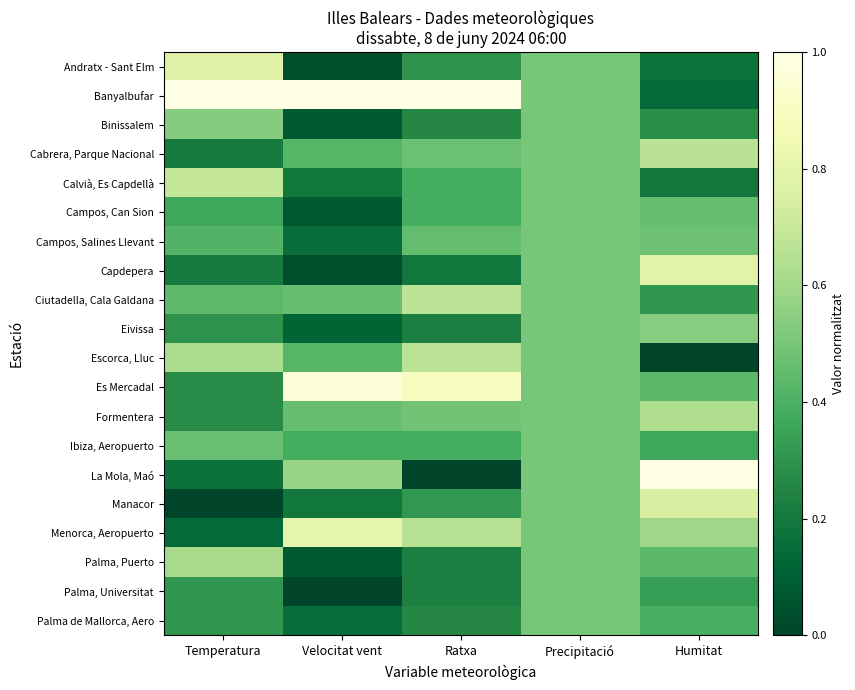

Reading left to right, what are all the values shown in this chart?

Andratx - Sant Elm: Temperatura=0.8	Velocitat vent=0.0	Ratxa=0.3	Precipitació=0.5	Humitat=0.2
Banyalbufar: Temperatura=1.0	Velocitat vent=1.0	Ratxa=1.0	Precipitació=0.5	Humitat=0.1
Binissalem: Temperatura=0.5	Velocitat vent=0.1	Ratxa=0.3	Precipitació=0.5	Humitat=0.3
Cabrera, Parque Nacional: Temperatura=0.2	Velocitat vent=0.4	Ratxa=0.5	Precipitació=0.5	Humitat=0.7
Calvià, Es Capdellà: Temperatura=0.7	Velocitat vent=0.2	Ratxa=0.4	Precipitació=0.5	Humitat=0.2
Campos, Can Sion: Temperatura=0.4	Velocitat vent=0.1	Ratxa=0.4	Precipitació=0.5	Humitat=0.5
Campos, Salines Llevant: Temperatura=0.4	Velocitat vent=0.2	Ratxa=0.5	Precipitació=0.5	Humitat=0.5
Capdepera: Temperatura=0.2	Velocitat vent=0.0	Ratxa=0.2	Precipitació=0.5	Humitat=0.8
Ciutadella, Cala Galdana: Temperatura=0.4	Velocitat vent=0.5	Ratxa=0.7	Precipitació=0.5	Humitat=0.3
Eivissa: Temperatura=0.3	Velocitat vent=0.1	Ratxa=0.2	Precipitació=0.5	Humitat=0.5
Escorca, Lluc: Temperatura=0.6	Velocitat vent=0.4	Ratxa=0.7	Precipitació=0.5	Humitat=0.0
Es Mercadal: Temperatura=0.3	Velocitat vent=1.0	Ratxa=0.9	Precipitació=0.5	Humitat=0.4
Formentera: Temperatura=0.3	Velocitat vent=0.5	Ratxa=0.5	Precipitació=0.5	Humitat=0.6
Ibiza, Aeropuerto: Temperatura=0.5	Velocitat vent=0.4	Ratxa=0.4	Precipitació=0.5	Humitat=0.4
La Mola, Maó: Temperatura=0.2	Velocitat vent=0.6	Ratxa=0.0	Precipitació=0.5	Humitat=1.0
Manacor: Temperatura=0.0	Velocitat vent=0.2	Ratxa=0.3	Precipitació=0.5	Humitat=0.7
Menorca, Aeropuerto: Temperatura=0.1	Velocitat vent=0.8	Ratxa=0.6	Precipitació=0.5	Humitat=0.6
Palma, Puerto: Temperatura=0.6	Velocitat vent=0.1	Ratxa=0.2	Precipitació=0.5	Humitat=0.4
Palma, Universitat: Temperatura=0.3	Velocitat vent=0.0	Ratxa=0.2	Precipitació=0.5	Humitat=0.3
Palma de Mallorca, Aero: Temperatura=0.3	Velocitat vent=0.2	Ratxa=0.3	Precipitació=0.5	Humitat=0.4